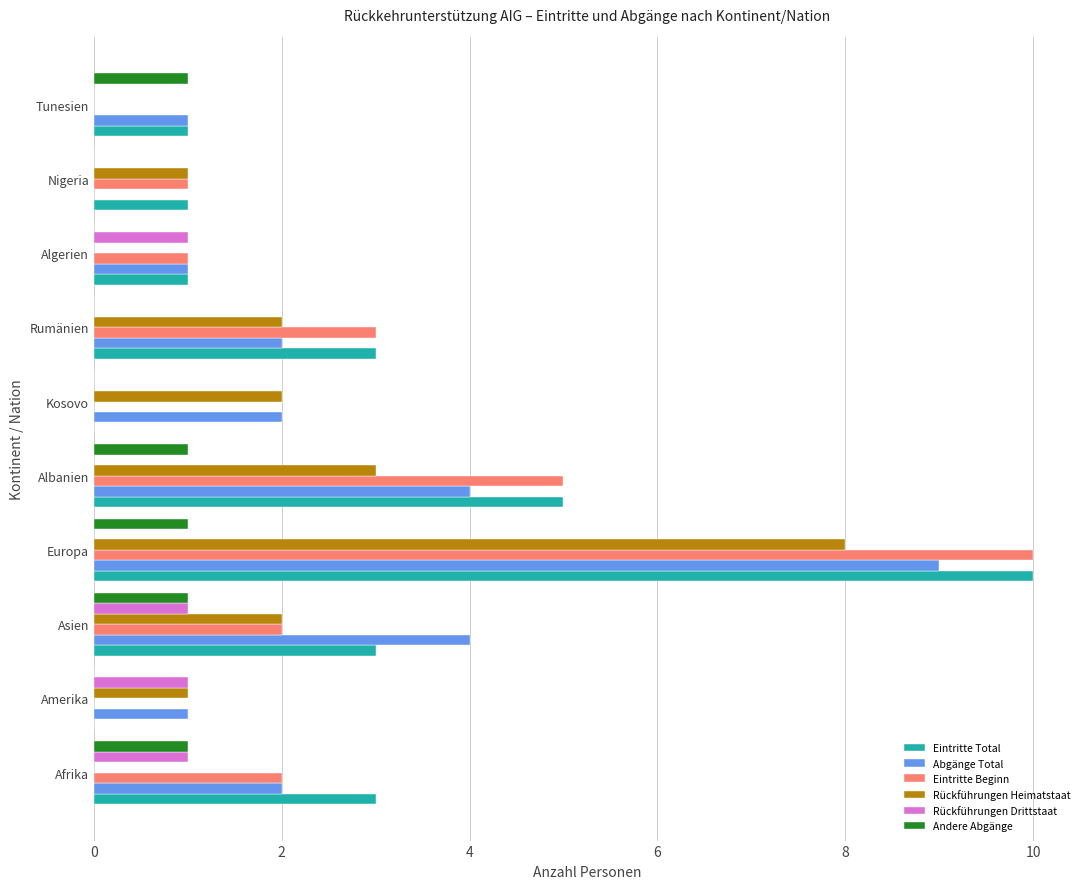

The Eintritte Total series shows 1 at Algerien. True or false?

True